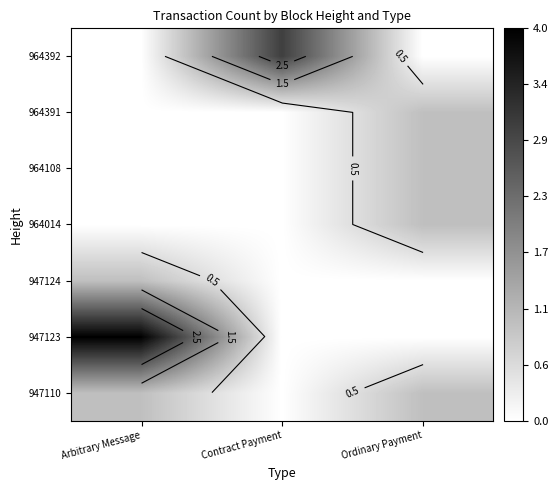

At which category is the sum across all series the highest?

Arbitrary Message